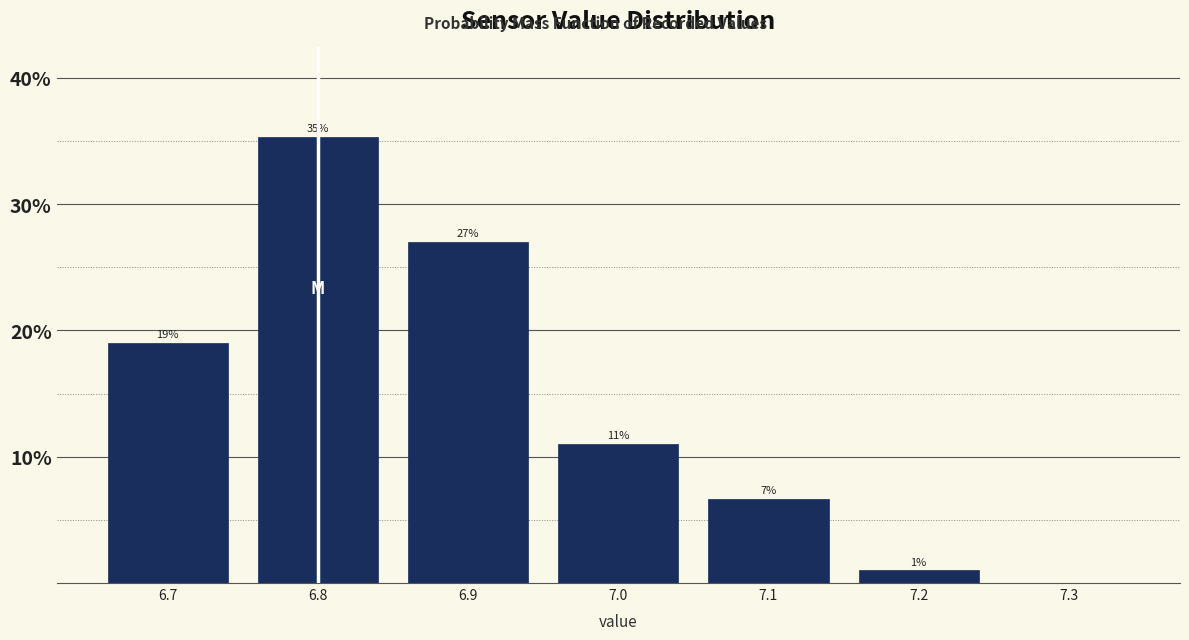

Which range on the x-axis has the tallest bar?

6.75 to 6.85